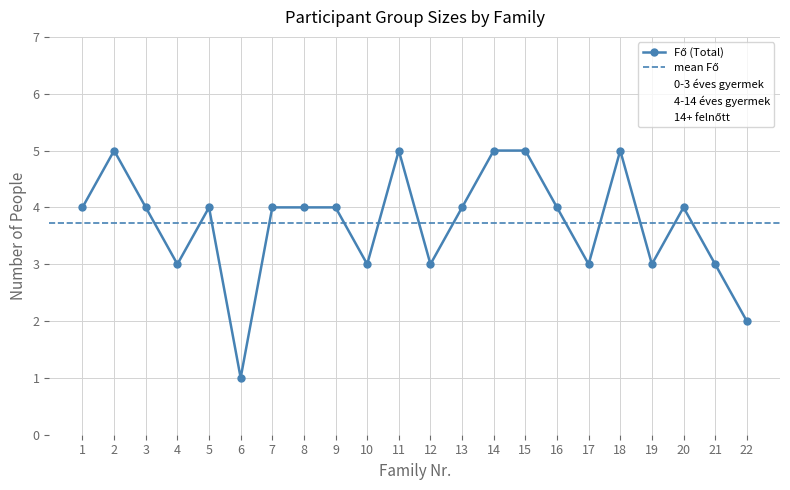

At which category does 4-14 éves gyermek reach its first local peak?

2